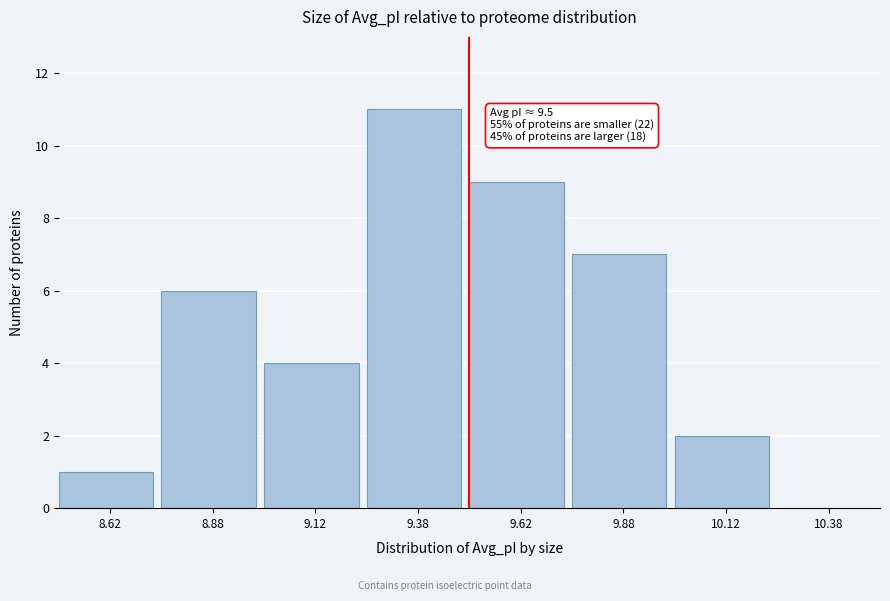

Over which range of the x-axis is the bar tallest?

9.25 to 9.50